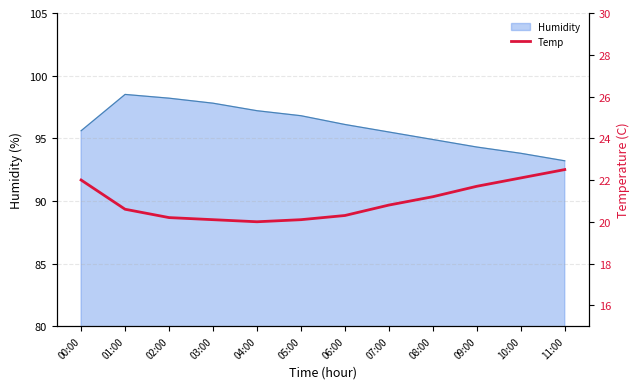

What position from the right is 01:00?

11